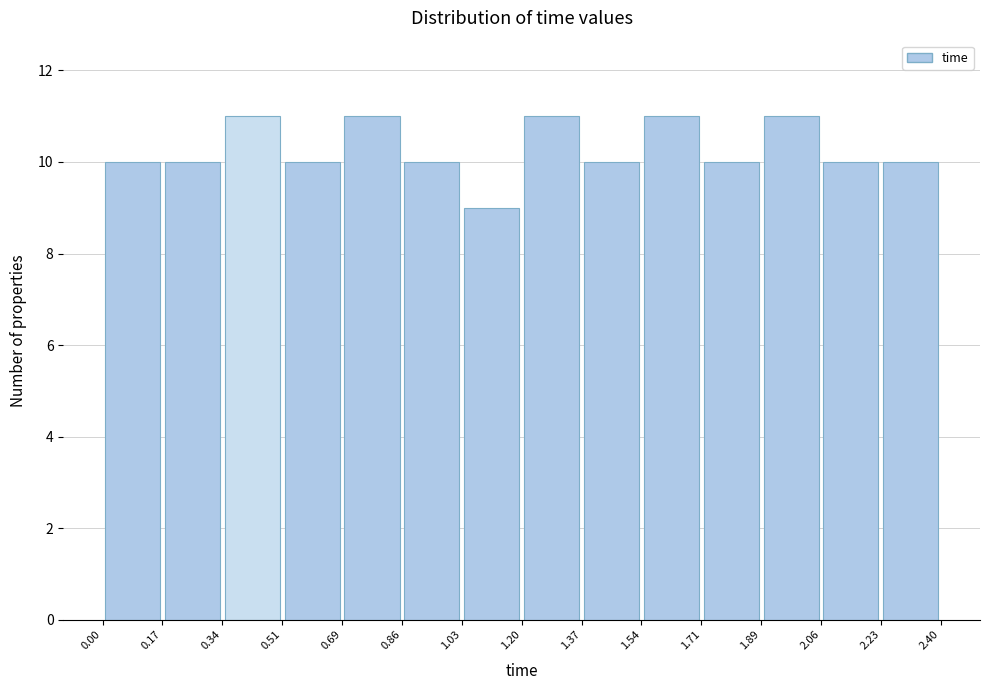

Reading left to right, list every bar in this chart as the range it spans on the x-axis followed by its height. The values are not printed on the chart, so give them approximately, as read against the axis.

0.00 to 0.17: 10
0.17 to 0.34: 10
0.34 to 0.51: 11
0.51 to 0.69: 10
0.69 to 0.86: 11
0.86 to 1.03: 10
1.03 to 1.20: 9
1.20 to 1.37: 11
1.37 to 1.54: 10
1.54 to 1.71: 11
1.71 to 1.89: 10
1.89 to 2.06: 11
2.06 to 2.23: 10
2.23 to 2.40: 10